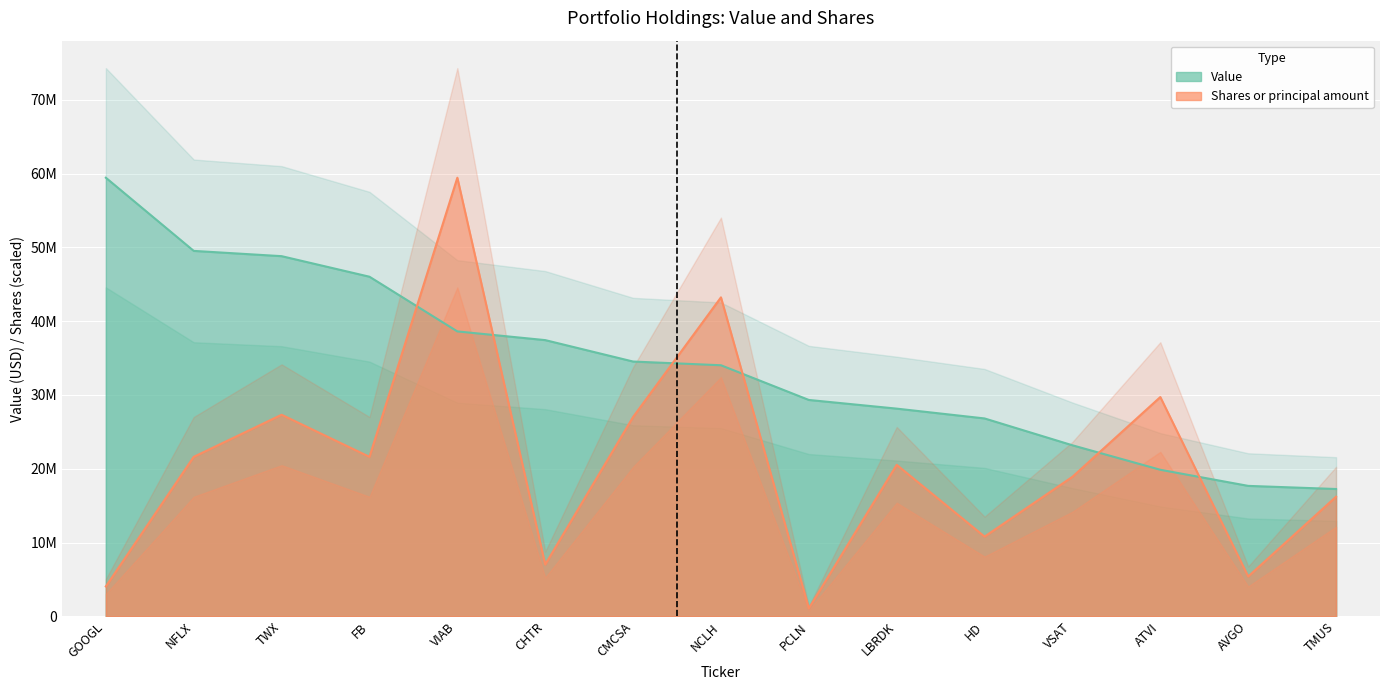

The value of Value at FB is 23349516.0. True or false?

False